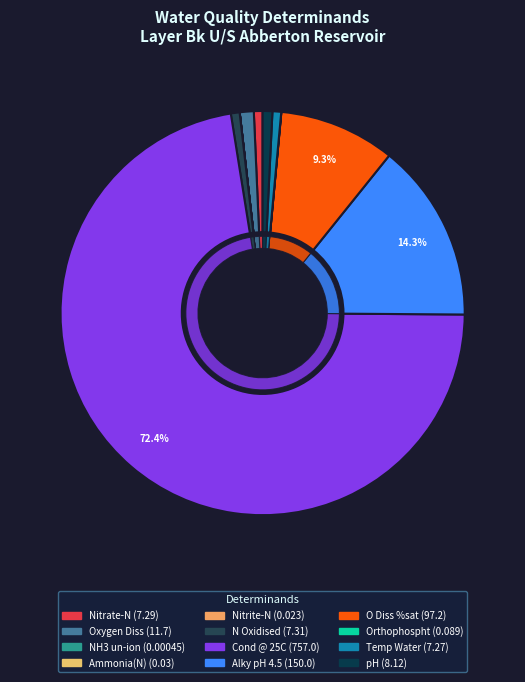

Do Alky pH 4.5 and NH3 un-ion together represent more than half of the pie?

No